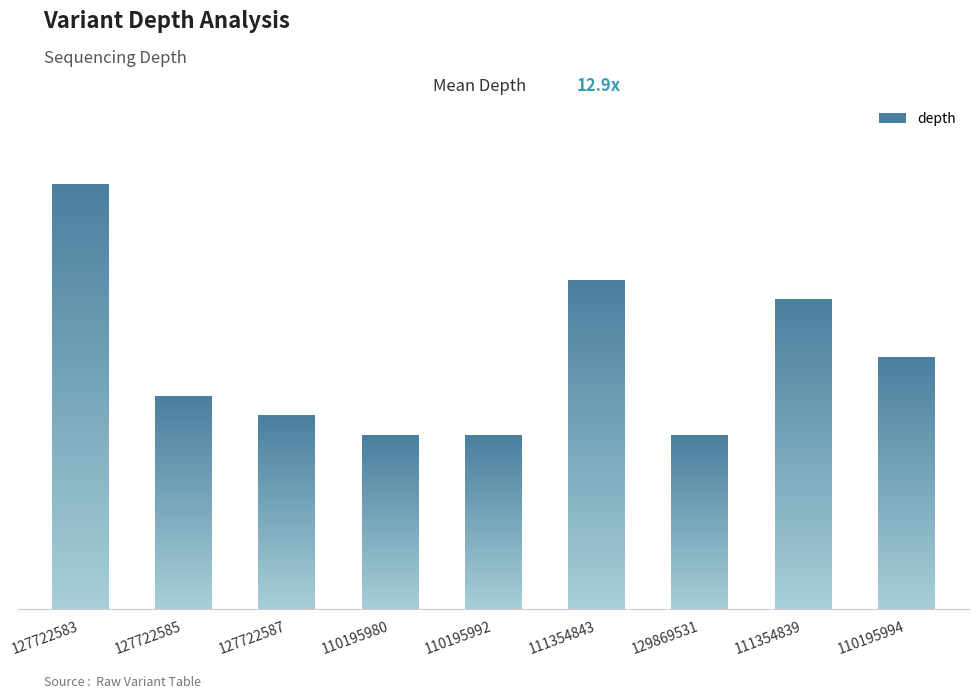

Reading left to right, transcribe all the data shown in this chart.

22	11	10	9	9	17	9	16	13